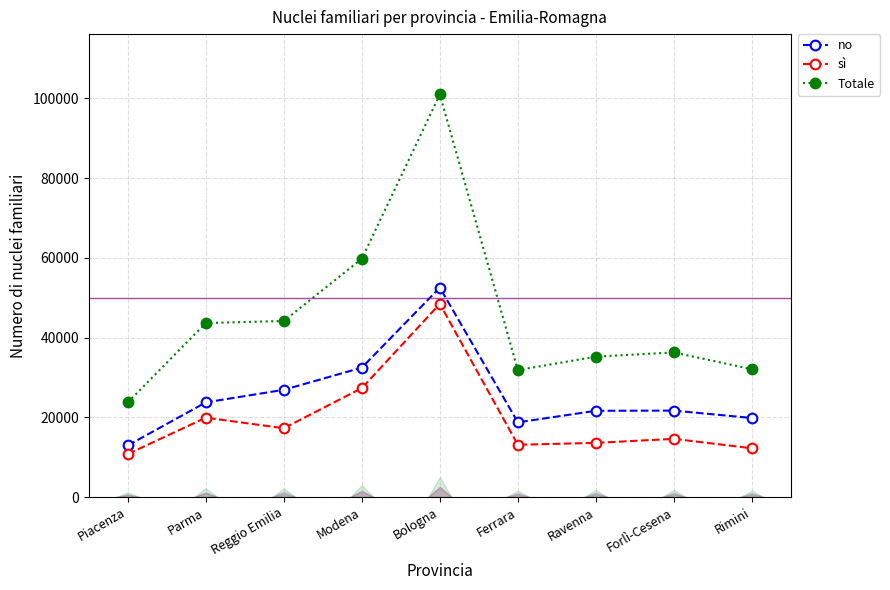

Reading left to right, what are all the values shown in this chart?

no: Piacenza=12947	Parma=23738	Reggio Emilia=26900	Modena=32462	Bologna=52538	Ferrara=18740	Ravenna=21633	Forlì-Cesena=21681	Rimini=19826
sì: Piacenza=10783	Parma=19912	Reggio Emilia=17261	Modena=27323	Bologna=48448	Ferrara=13106	Ravenna=13589	Forlì-Cesena=14593	Rimini=12234
Totale: Piacenza=23730	Parma=43650	Reggio Emilia=44161	Modena=59785	Bologna=100986	Ferrara=31846	Ravenna=35222	Forlì-Cesena=36274	Rimini=32060